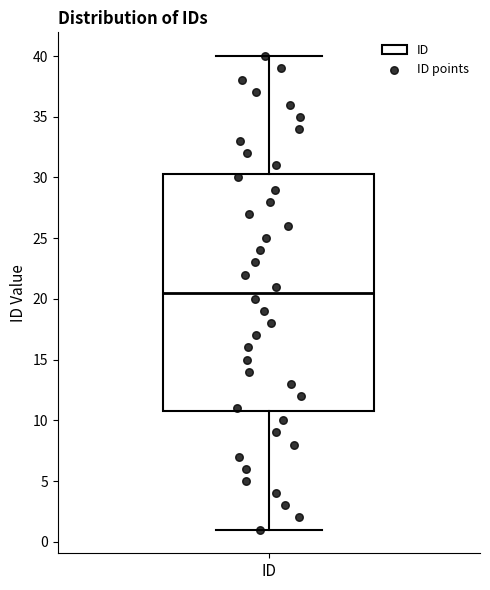

Read this box plot against the y-axis: the position of the median line, the range covered by the box, and the ends of both whiskers. The values are not printed on the chart, so give them approximately, as read against the axis.

median 20.5, box 11.0 to 30.5, whiskers 1.0 to 40.0